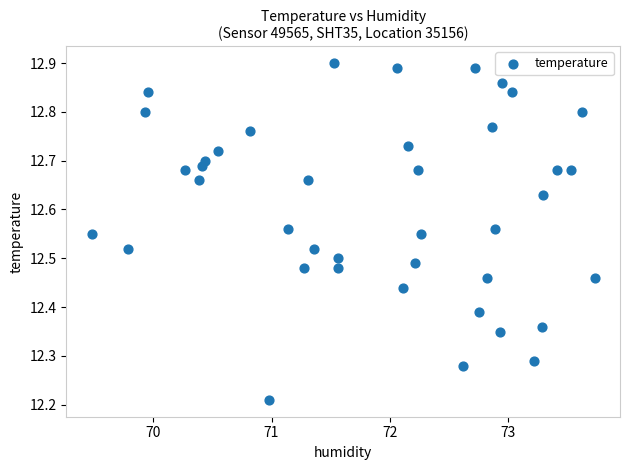

What is the range of Y values (max minus min)?

0.7